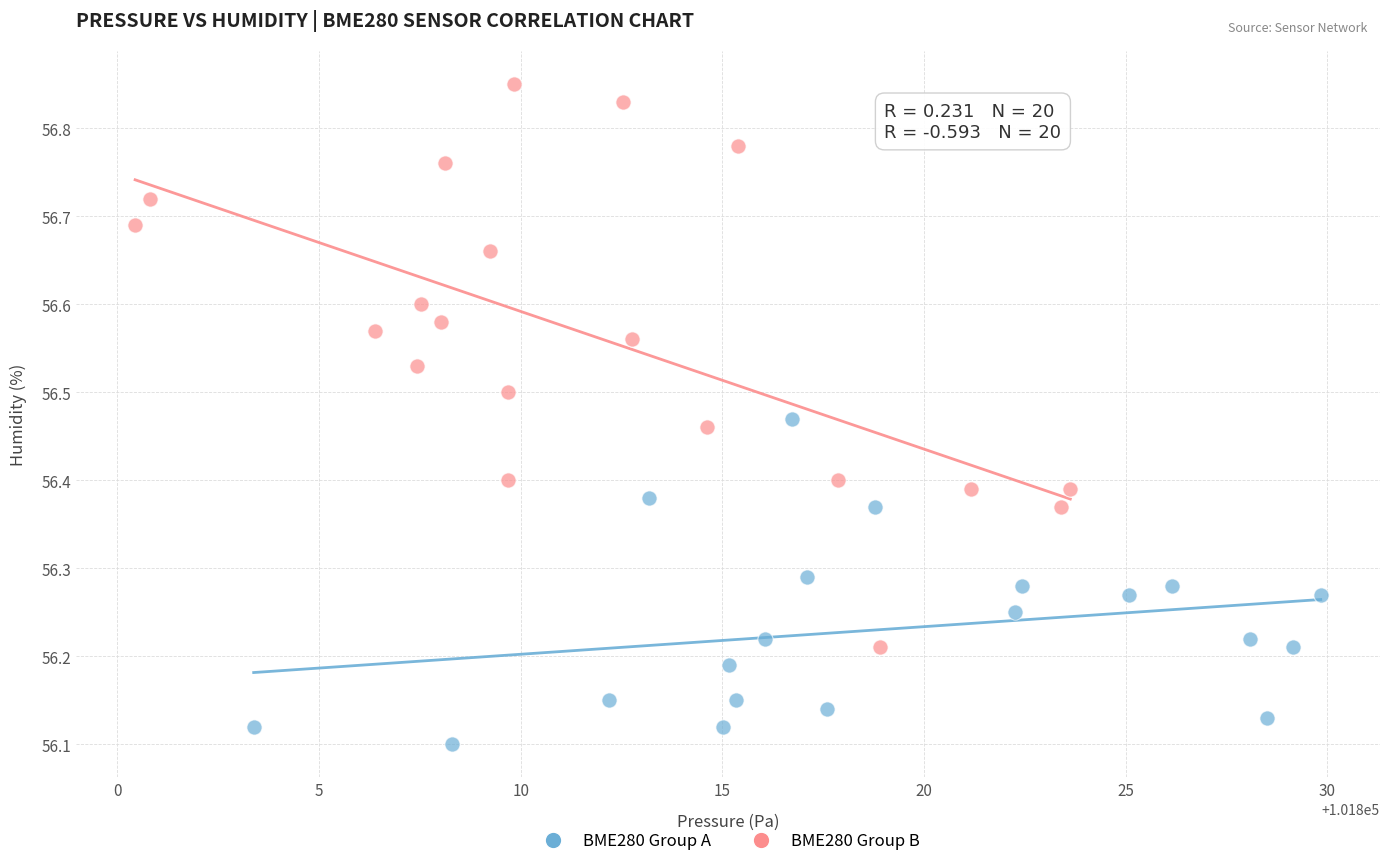

Which series reaches the maximum Y coordinate?

BME280 Group B